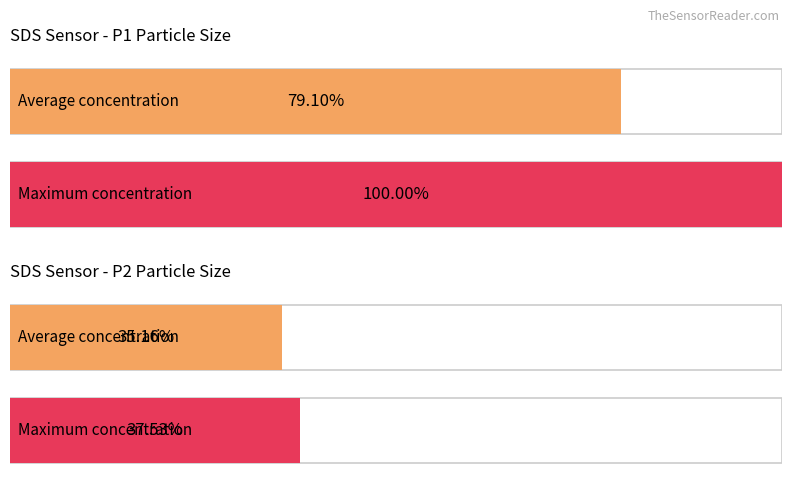

Rank the series at 04:39 from highest to lowest value.

SDS_P1, SDS_P2